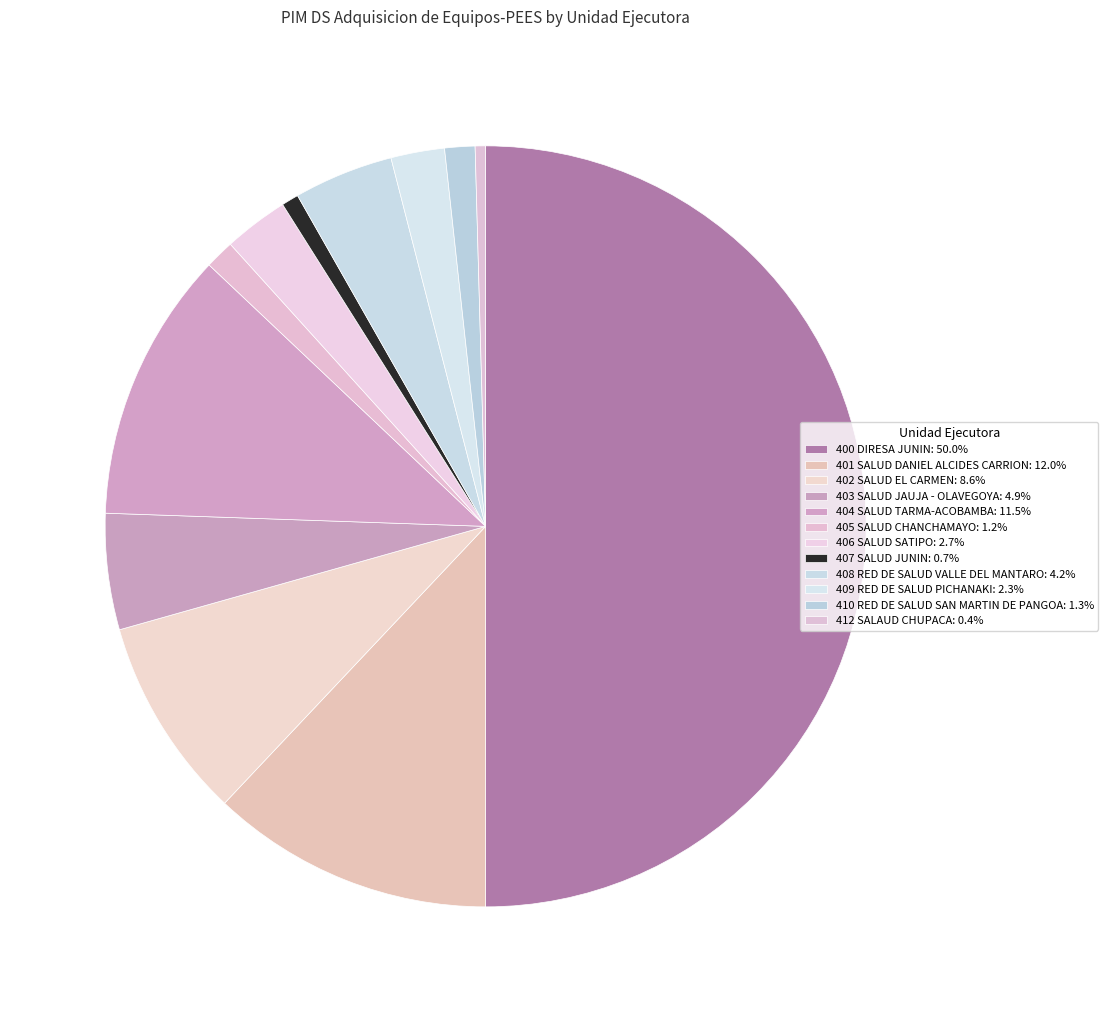

How many slices are in this pie chart?

12